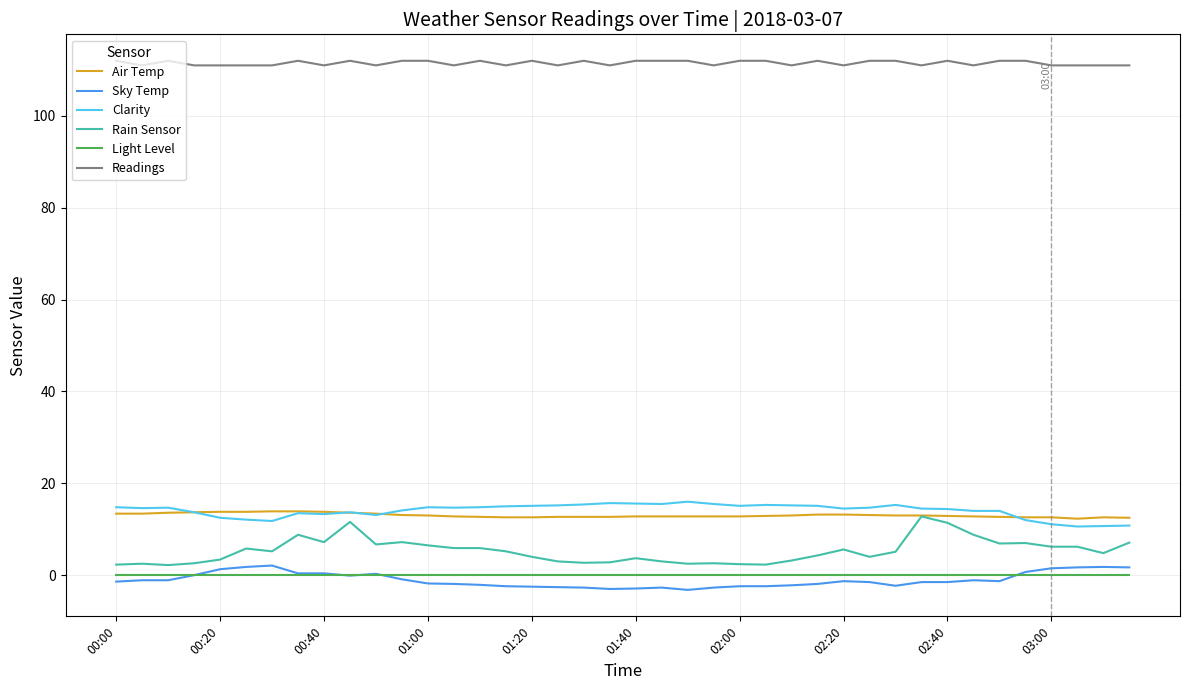

Which series has the largest total across all categories?

Readings